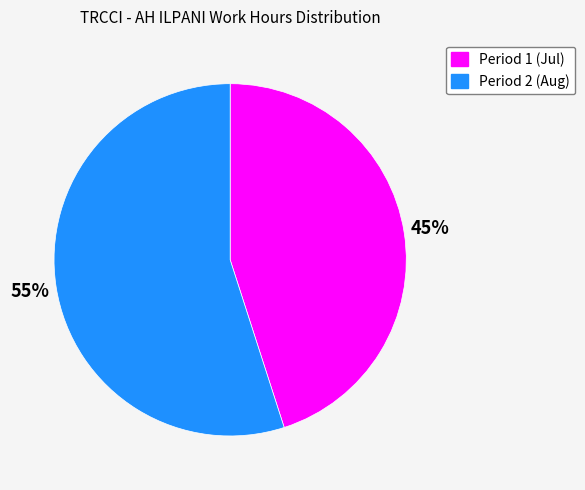

Does any single category account for the majority?

Yes